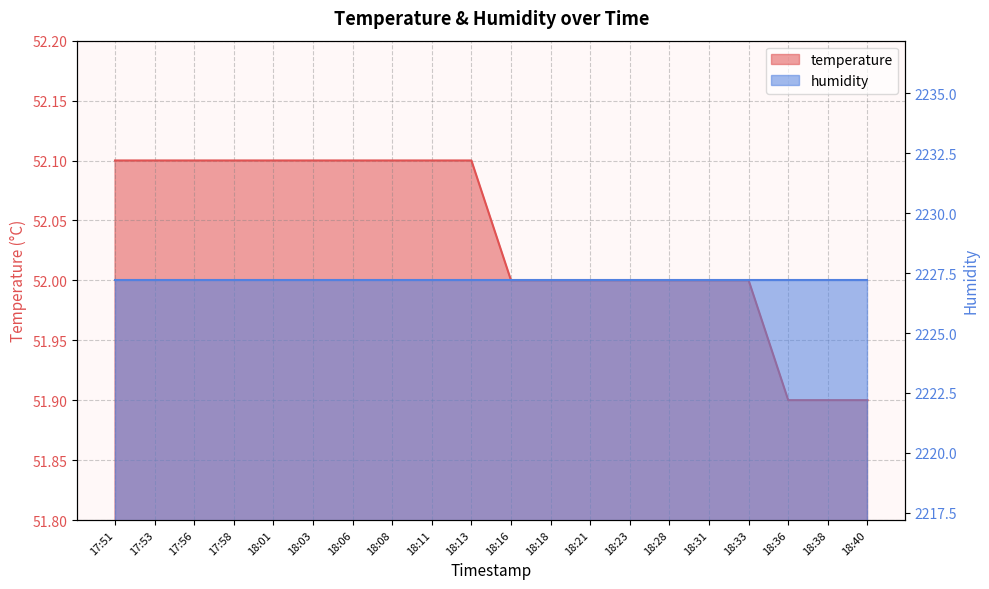

Read the value at 18:08.

52.1